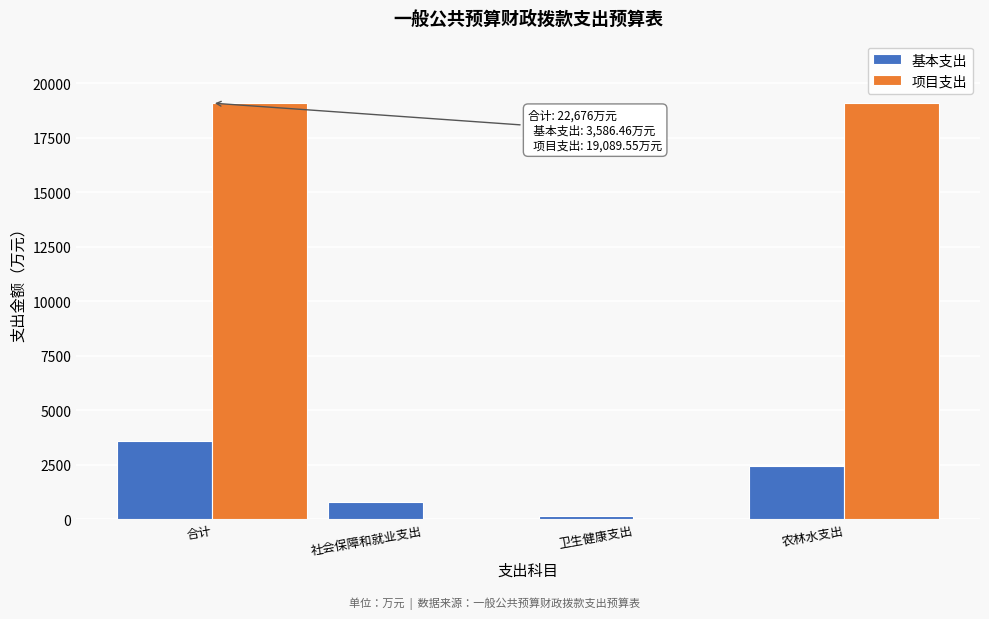

What is the maximum value for 基本支出?

3586.5